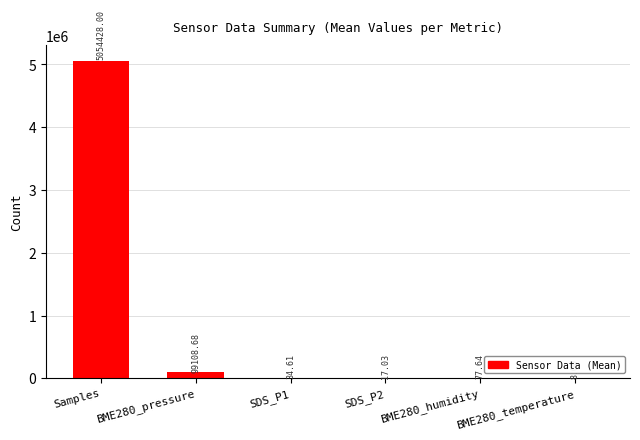

Reading left to right, what are all the values shown in this chart?

5054428.0	99108.7	34.6	17.0	77.6	8.0